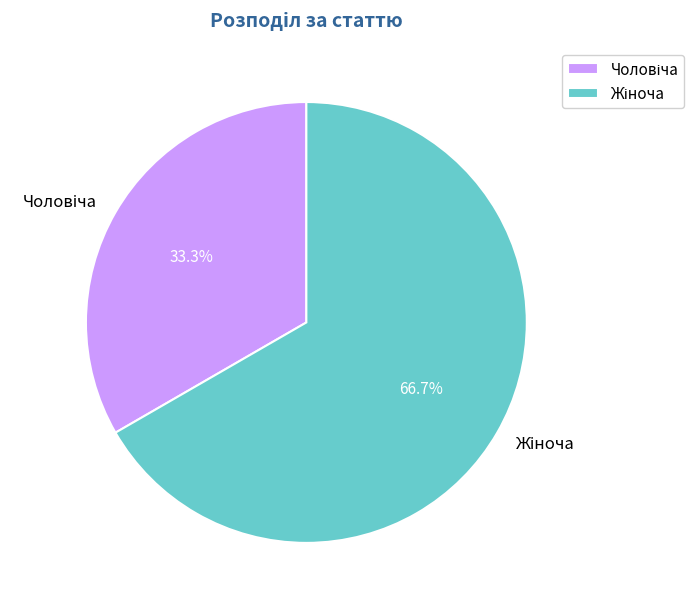

Is there a majority slice in this chart?

Yes